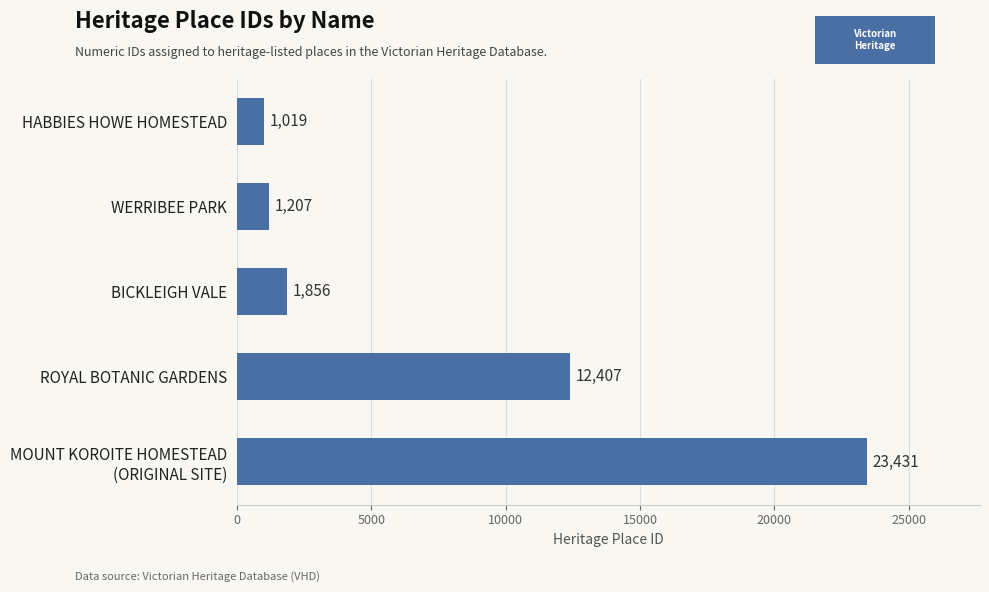

Is it true that the value at WERRIBEE PARK is 1207?

True